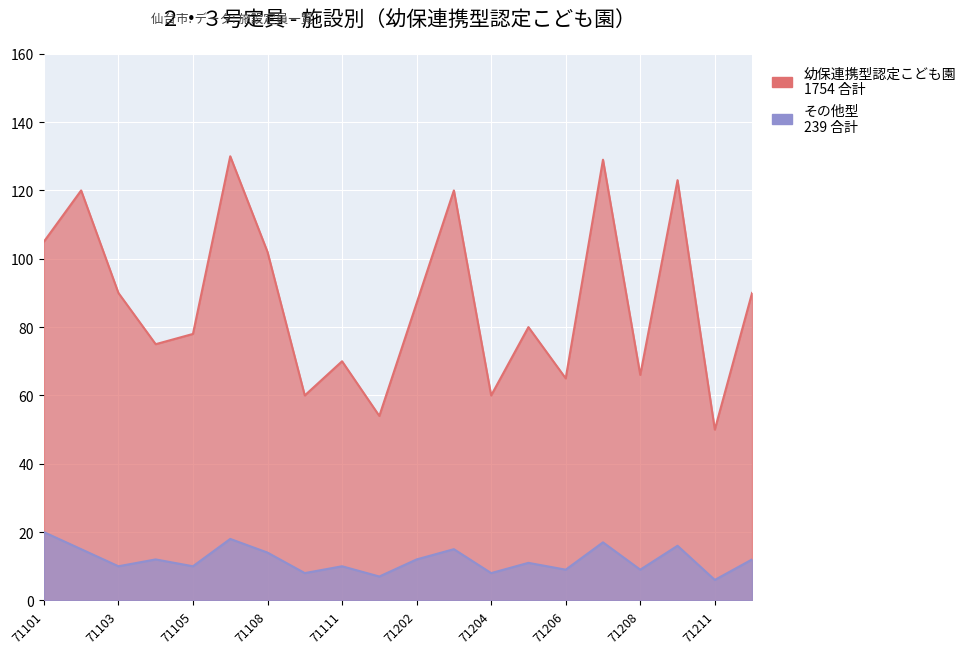

What is the value of the 幼保連携型認定こども園 point at the 20th from the left?

90